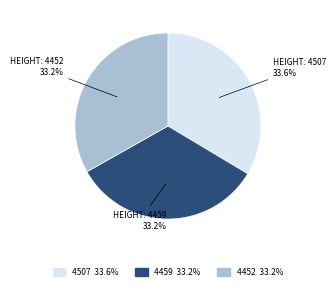

What percentage is the 4459 slice, to the nearest percent?

33%